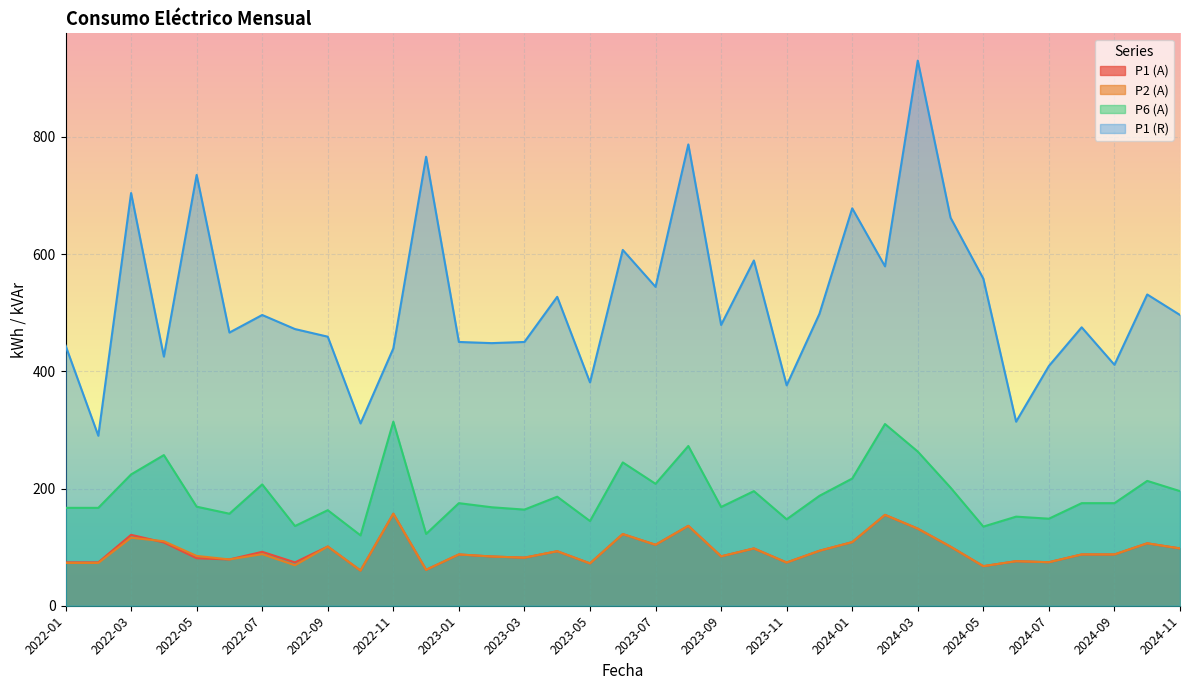

Is the value of P6 (A) at 2023-06 greater than the value of P2 (A) at 2023-03?

Yes